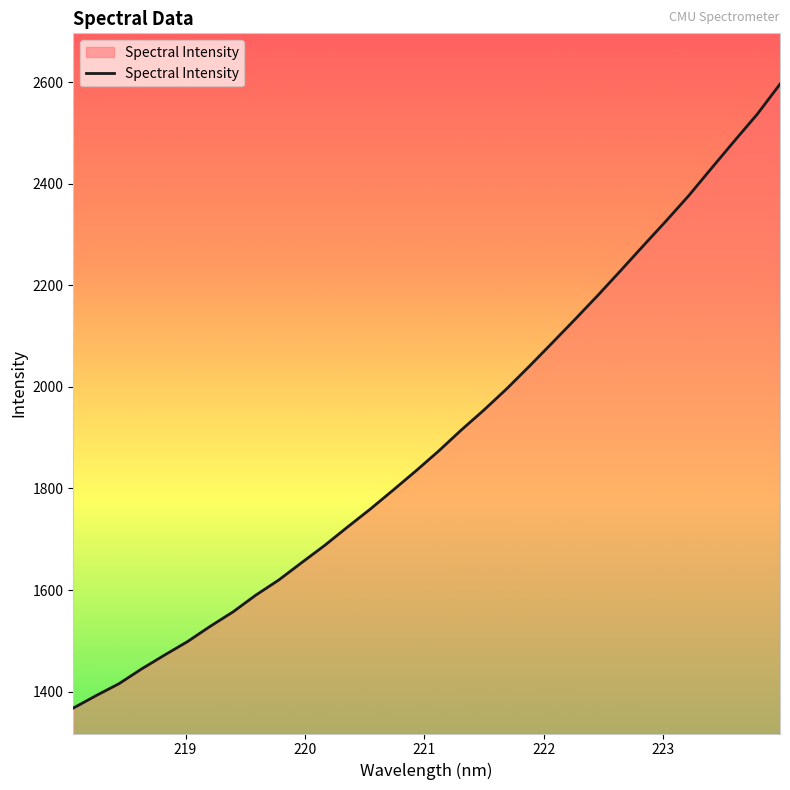

What is the difference between the maximum and minimum values?

1228.3